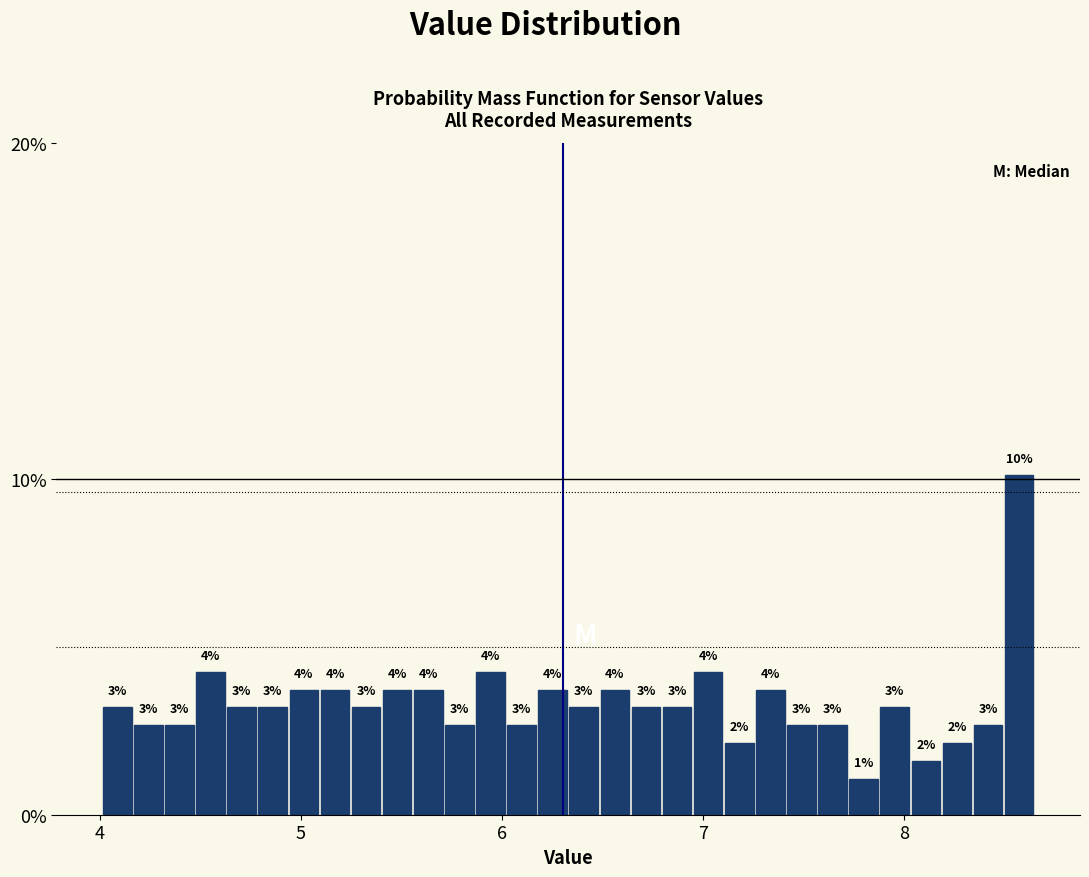

Around what value on the x-axis is the tallest bar? Give the approximate position of its centre, as read against the axis.

8.6